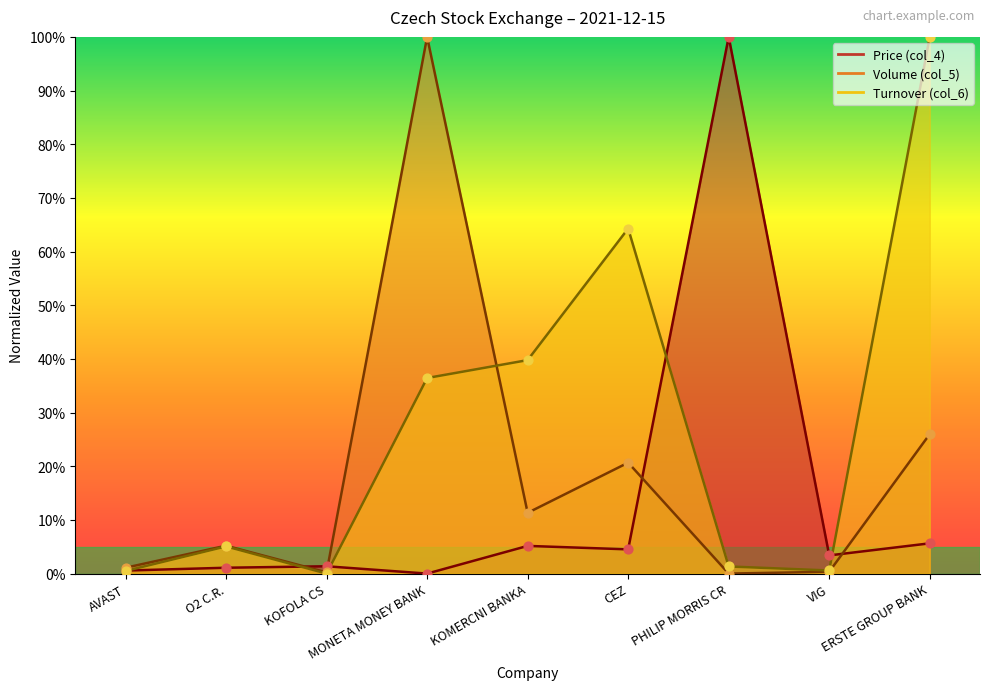

Which series has the largest total across all categories?

Turnover (col_6)